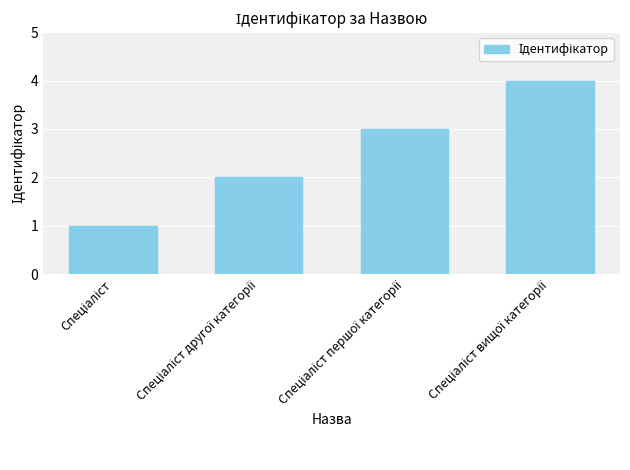

What is the greatest value displayed?

4